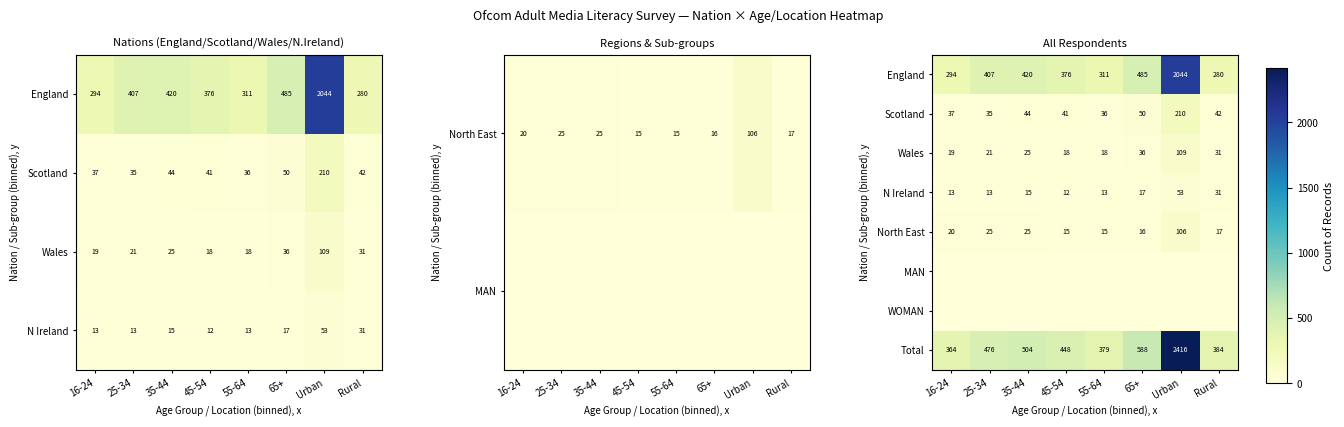

At which category is the sum across all series the highest?

Urban